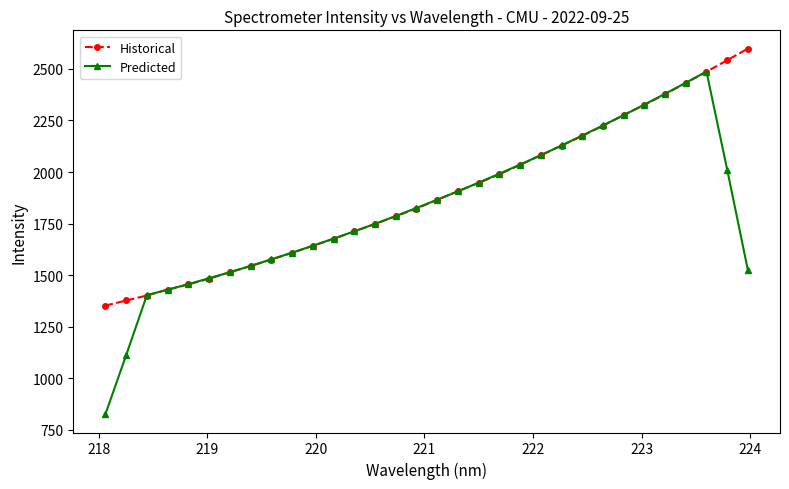

What is the minimum value shown in the chart?

826.4